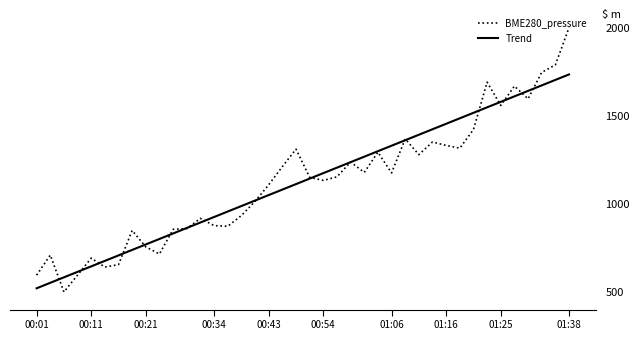

What is the minimum value for BME280_pressure?

500.0